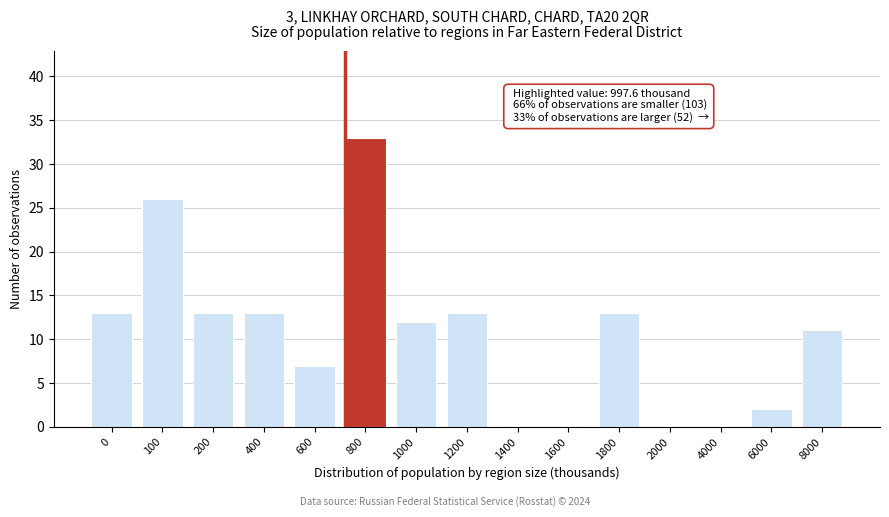

Reading left to right, list all the values displayed in this chart.

0=13	100=26	200=13	400=13	600=7	800=33	1000=12	1200=13	1400=0	1600=0	1800=13	2000=0	4000=0	6000=2	8000=11